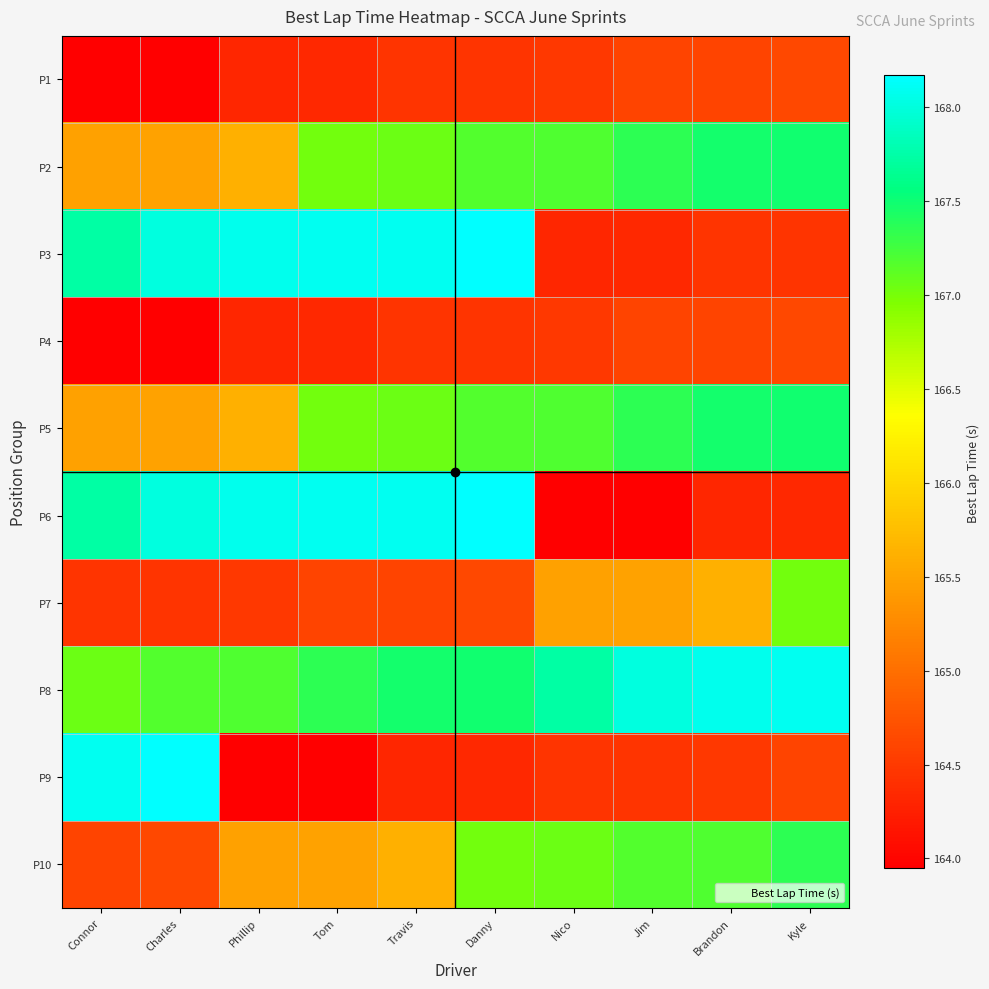

Between Charles and Brandon, which series saw the biggest shift?

P9